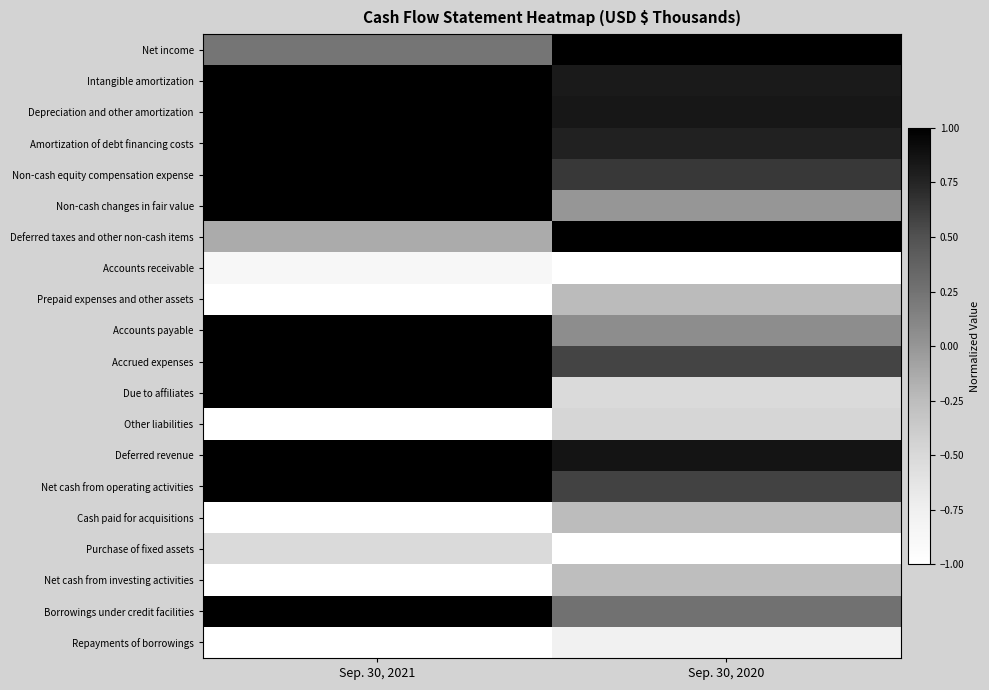

Reading right to left, extract all data points from this chart.

Net income: Sep. 30, 2020=1.0	Sep. 30, 2021=0.2
Intangible amortization: Sep. 30, 2020=0.8	Sep. 30, 2021=1.0
Depreciation and other amortization: Sep. 30, 2020=0.8	Sep. 30, 2021=1.0
Amortization of debt financing costs: Sep. 30, 2020=0.8	Sep. 30, 2021=1.0
Non-cash equity compensation expense: Sep. 30, 2020=0.6	Sep. 30, 2021=1.0
Non-cash changes in fair value: Sep. 30, 2020=-0.0	Sep. 30, 2021=1.0
Deferred taxes and other non-cash items: Sep. 30, 2020=1.0	Sep. 30, 2021=-0.1
Accounts receivable: Sep. 30, 2020=-1.0	Sep. 30, 2021=-0.9
Prepaid expenses and other assets: Sep. 30, 2020=-0.2	Sep. 30, 2021=-1.0
Accounts payable: Sep. 30, 2020=0.1	Sep. 30, 2021=1.0
Accrued expenses: Sep. 30, 2020=0.6	Sep. 30, 2021=1.0
Due to affiliates: Sep. 30, 2020=-0.5	Sep. 30, 2021=1.0
Other liabilities: Sep. 30, 2020=-0.5	Sep. 30, 2021=-1.0
Deferred revenue: Sep. 30, 2020=0.9	Sep. 30, 2021=1.0
Net cash from operating activities: Sep. 30, 2020=0.6	Sep. 30, 2021=1.0
Cash paid for acquisitions: Sep. 30, 2020=-0.2	Sep. 30, 2021=-1.0
Purchase of fixed assets: Sep. 30, 2020=-1.0	Sep. 30, 2021=-0.5
Net cash from investing activities: Sep. 30, 2020=-0.3	Sep. 30, 2021=-1.0
Borrowings under credit facilities: Sep. 30, 2020=0.3	Sep. 30, 2021=1.0
Repayments of borrowings: Sep. 30, 2020=-0.8	Sep. 30, 2021=-1.0